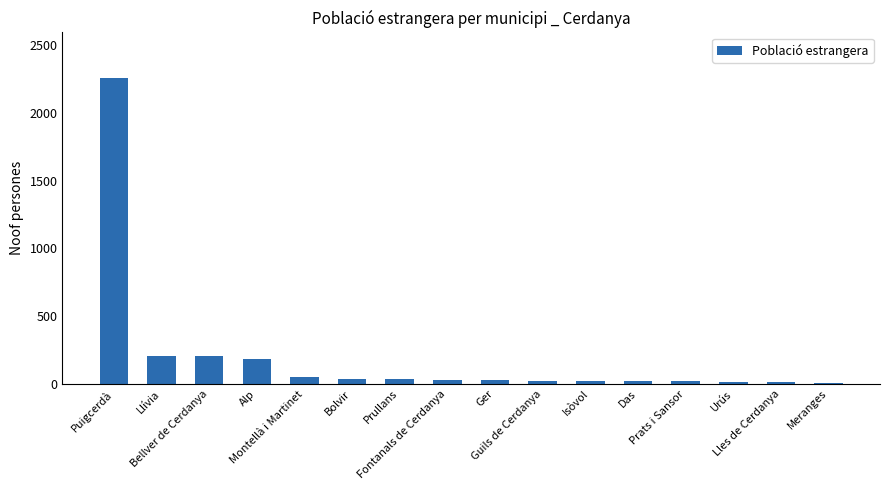

What is the change in value from Puigcerdà to Prats i Sansor?

-2236